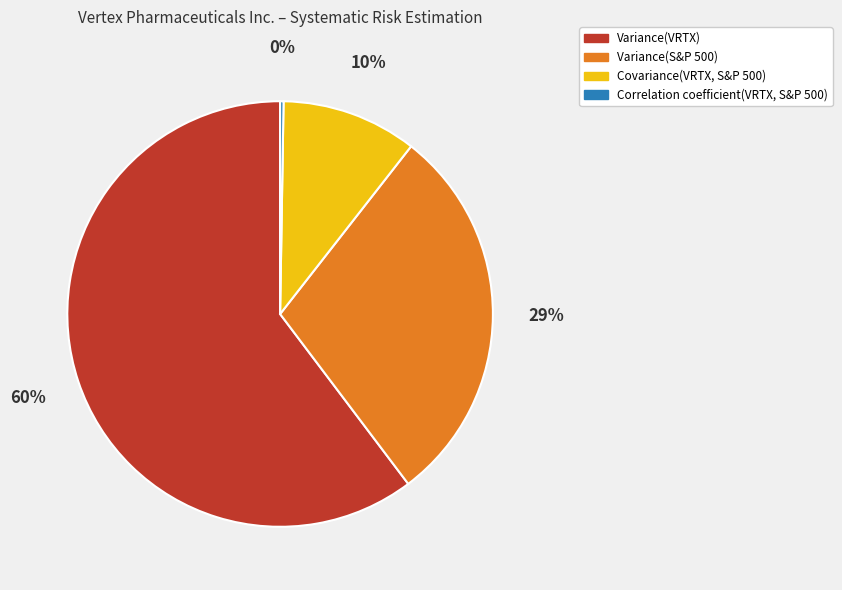

Do Variance(S&P 500) and Covariance(VRTX, S&P 500) together represent more than half of the pie?

No